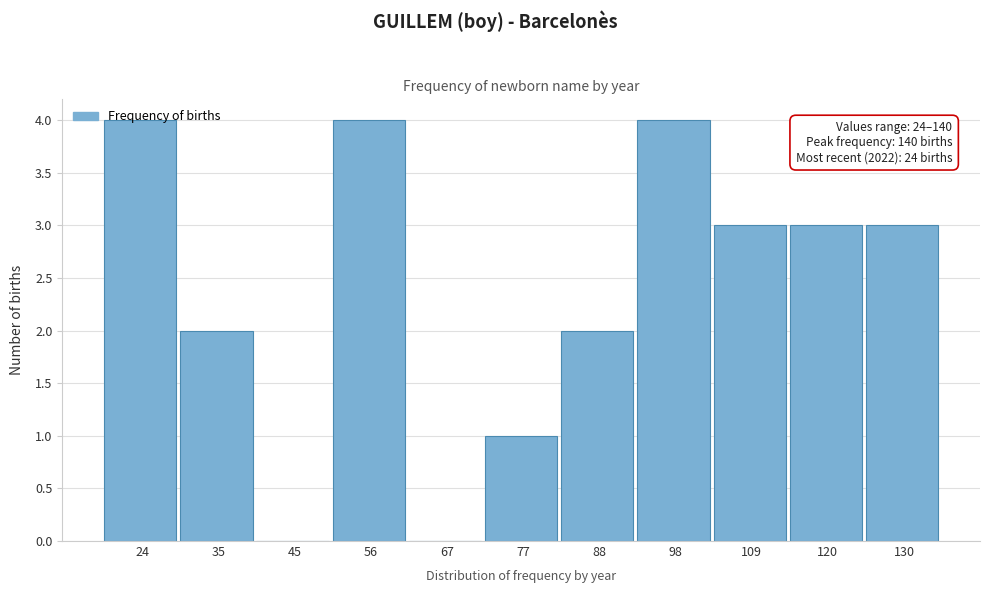

What is the sum of all values?

26